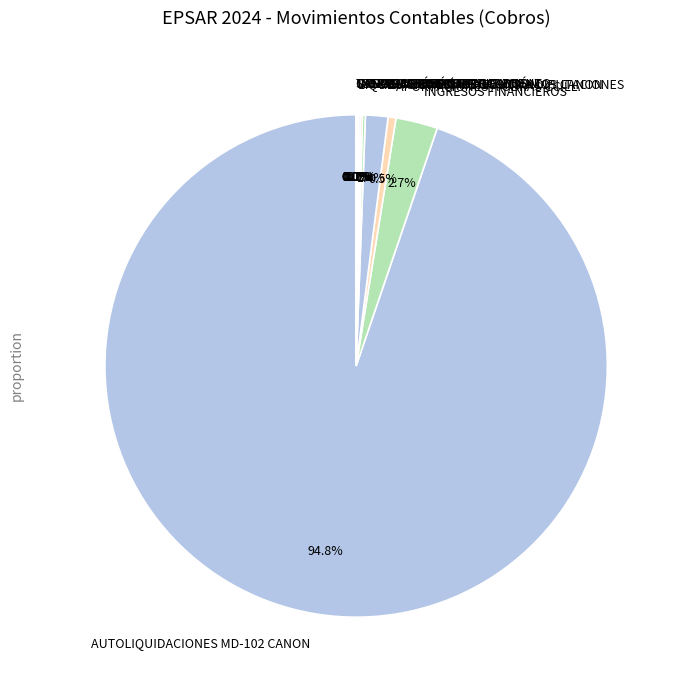

What percentage is NOT represented by RECAUDACIÓN EJECUTIVA DIPUTACIONES?

98.6%